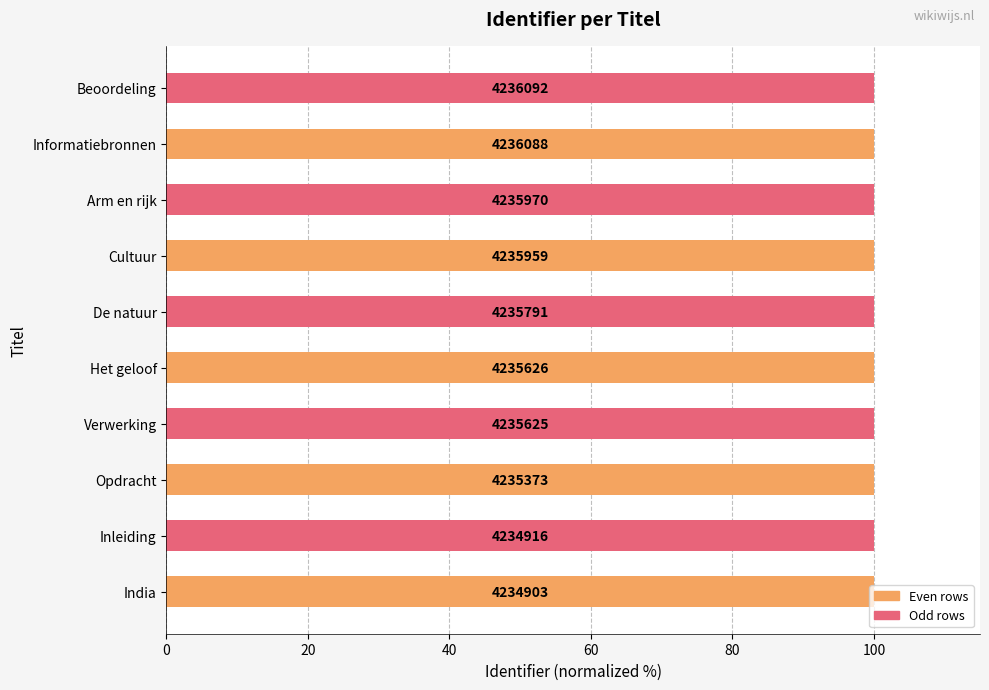

What is the greatest value displayed?

100.0